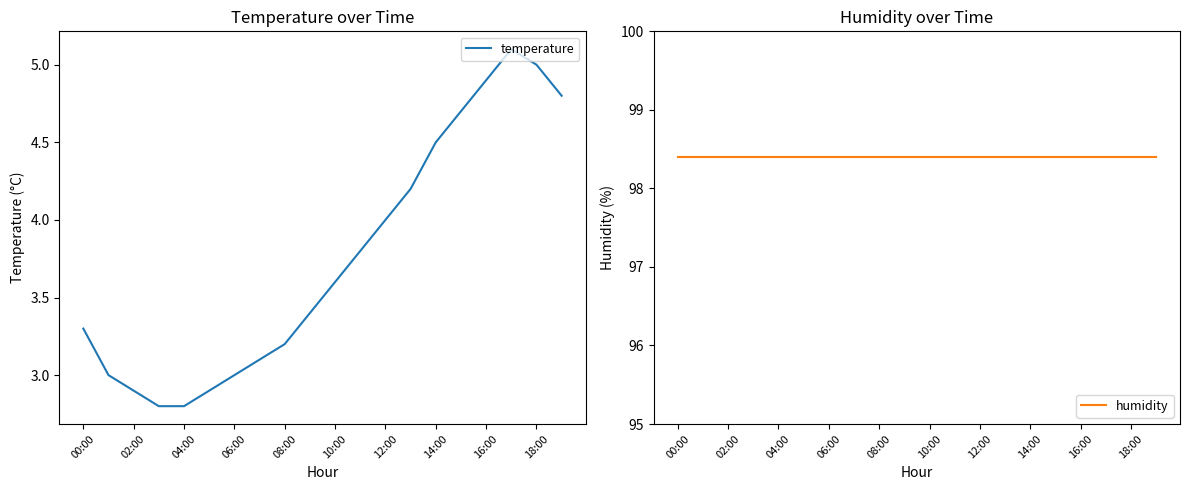

How many distinct data groups are displayed?

2